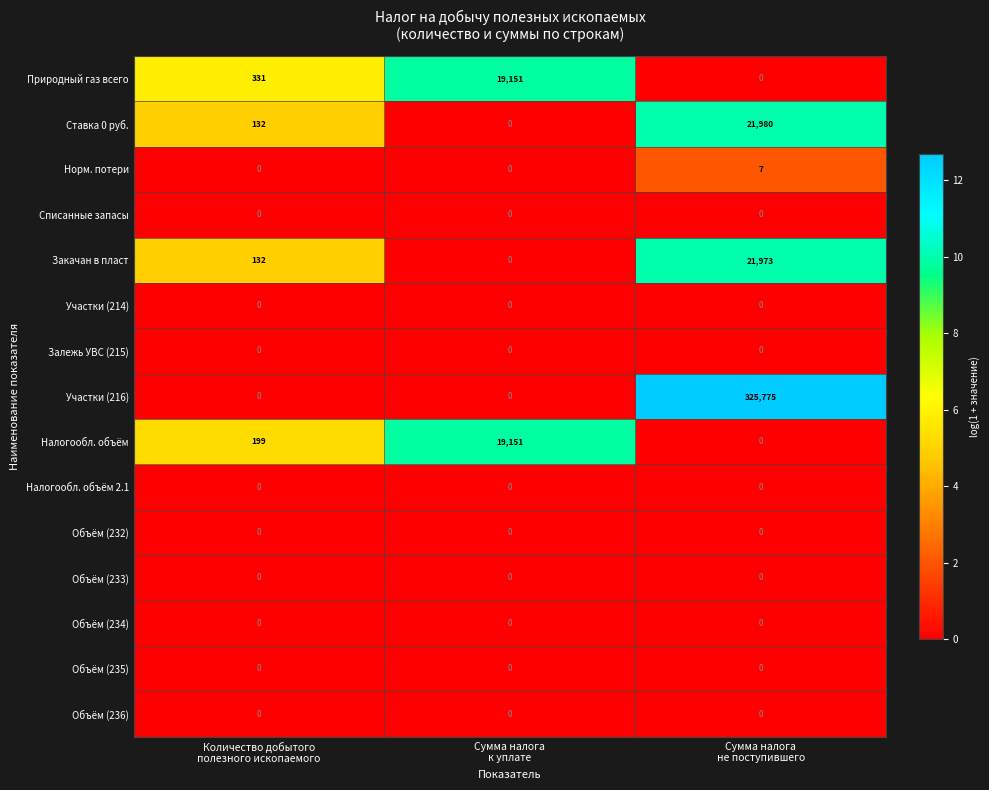

What is the average value of the Закачан в пласт series?

7368